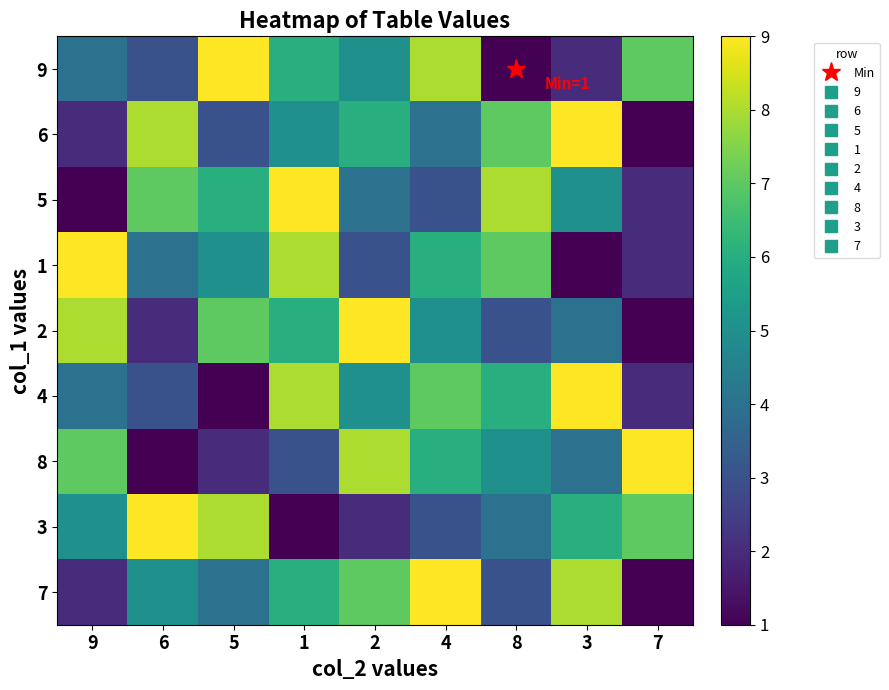

Between 4 and 8, which series saw the biggest shift?

9